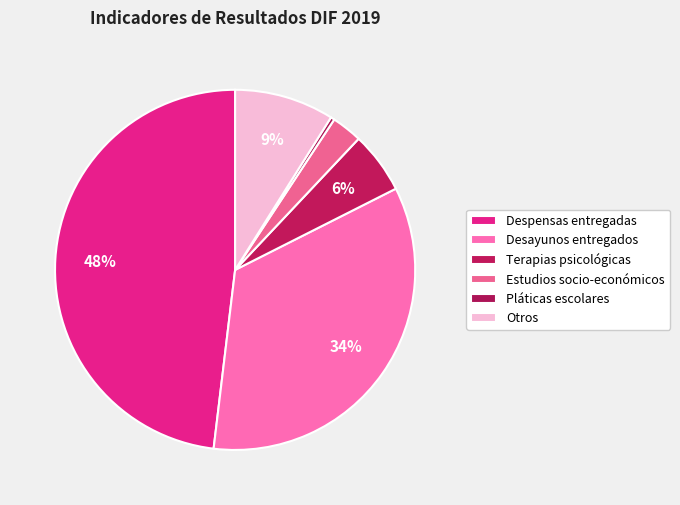

How many segments does this pie chart have?

6